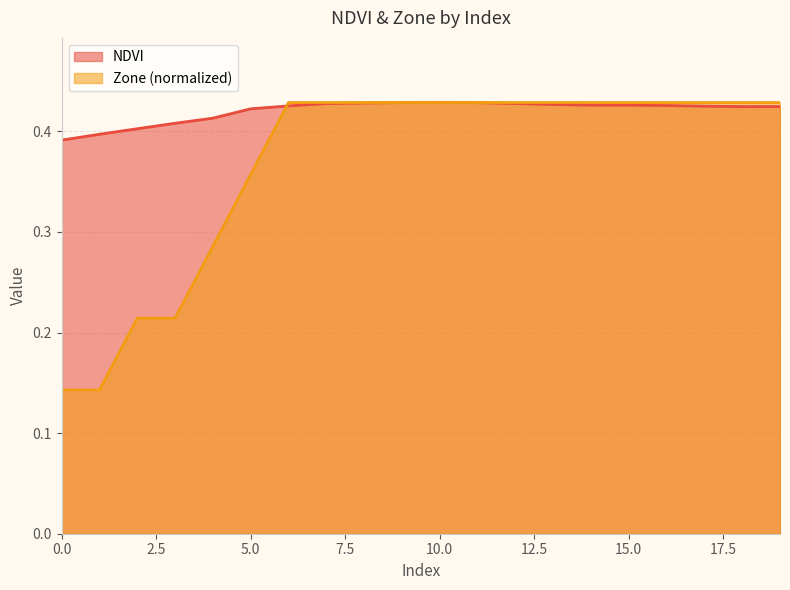

The value of Zone at 10 is 0.4. True or false?

True